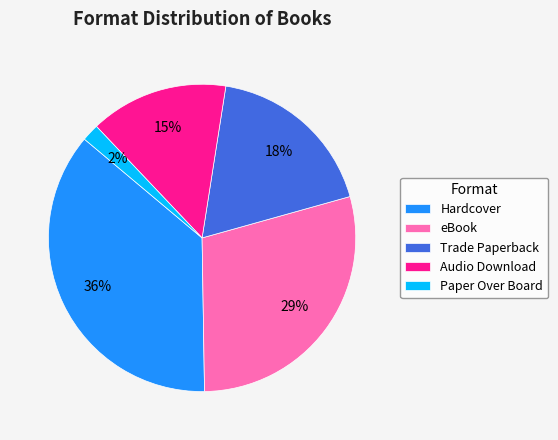

How many slices are in this pie chart?

5